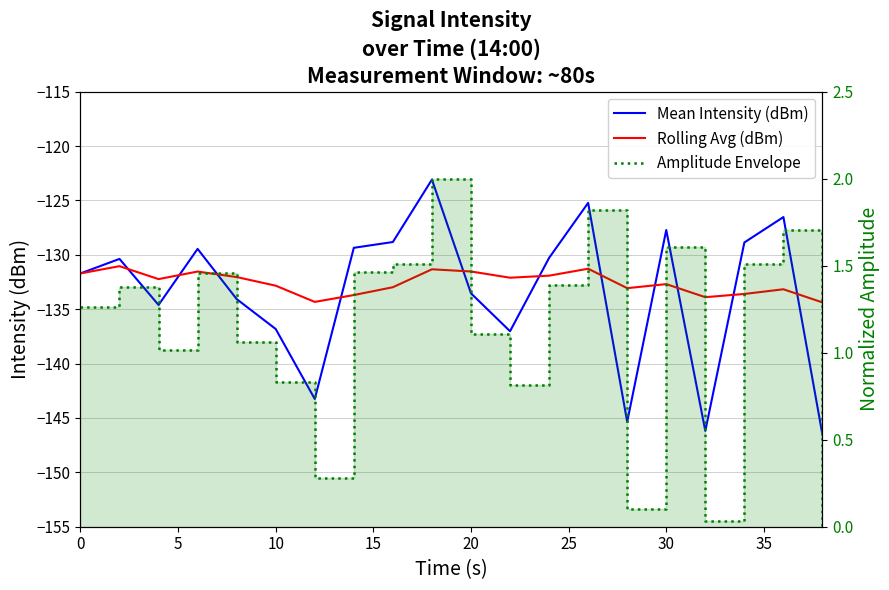

What is the difference between the maximum and minimum values in the Amplitude Envelope series?

2.0